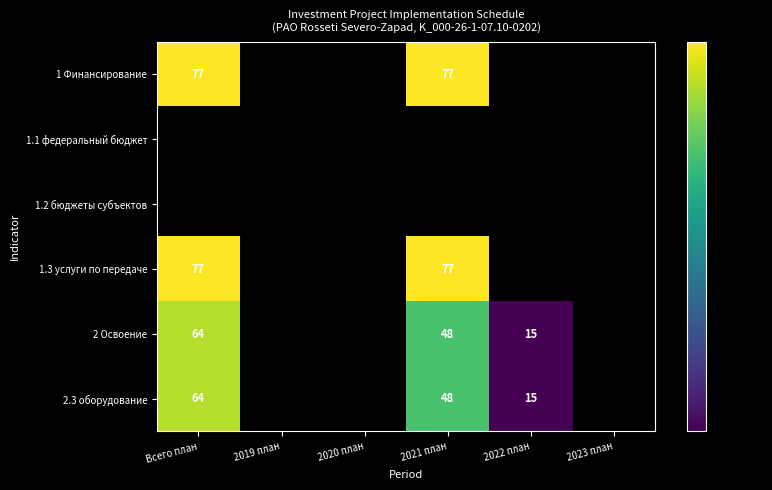

True or false: 2 Освоение has a value of 113 at Всего план.

False